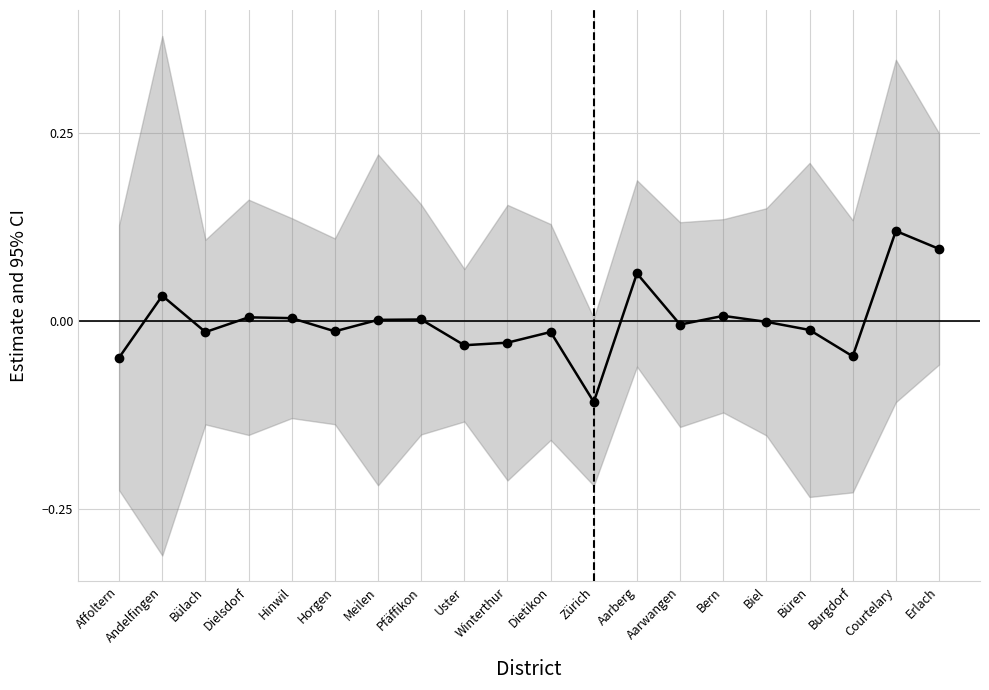

True or false: the data shows 0.0 at Meilen.

True